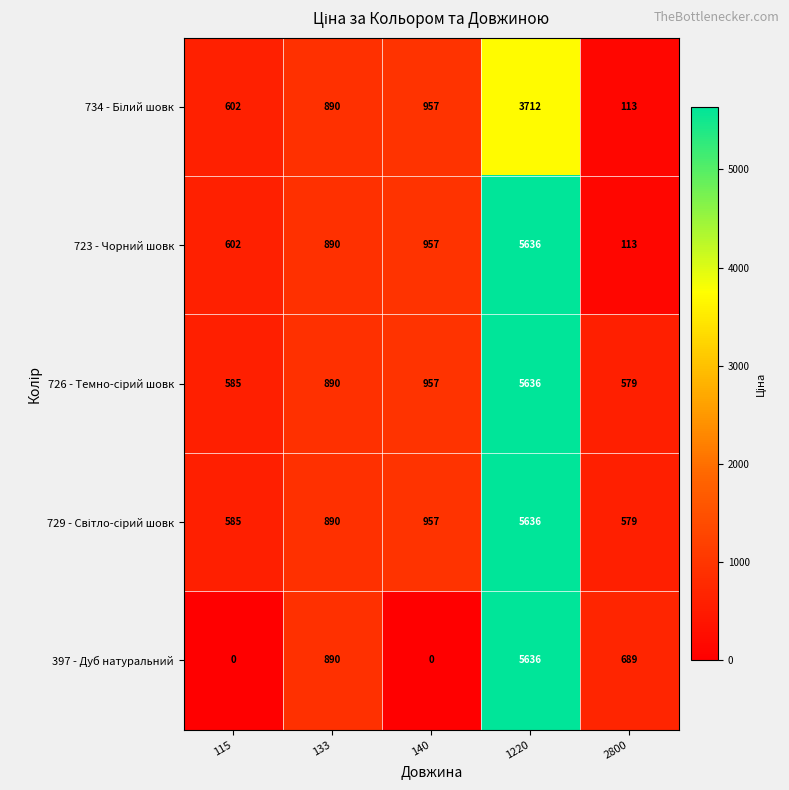

Which label corresponds to the largest value in the chart?

1220